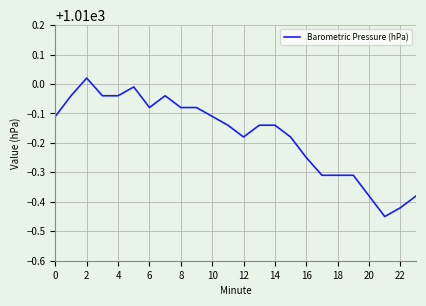

What is the difference between the maximum and minimum values?

0.5